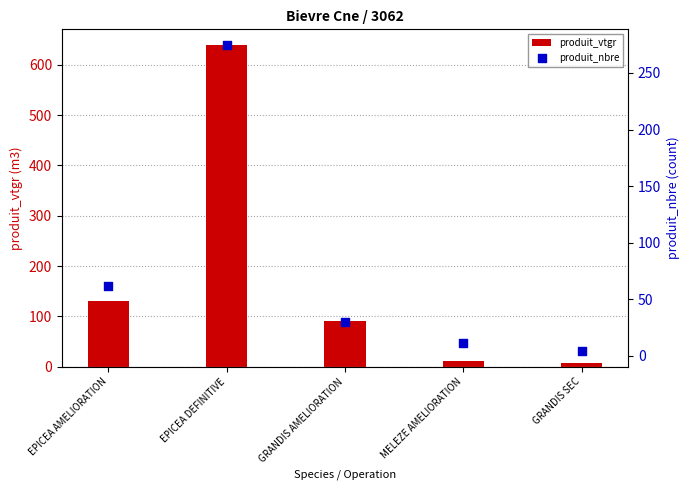

What are all the series names shown in the legend?

produit_vtgr, produit_nbre